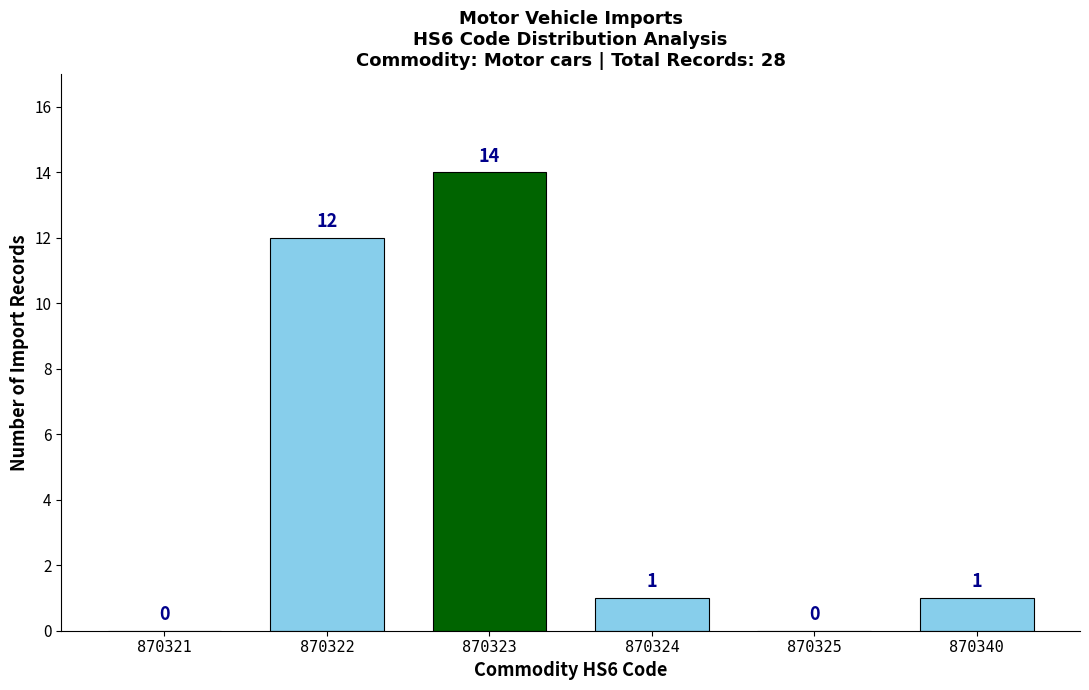

Reading left to right, list all the values displayed in this chart.

870321=0	870322=12	870323=14	870324=1	870325=0	870340=1